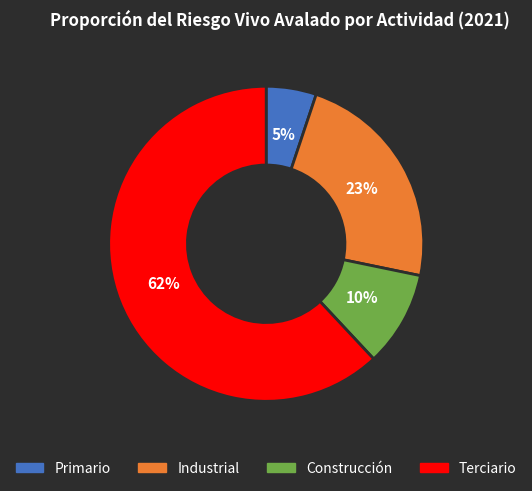

To the nearest percent, what portion does Terciario represent?

62%